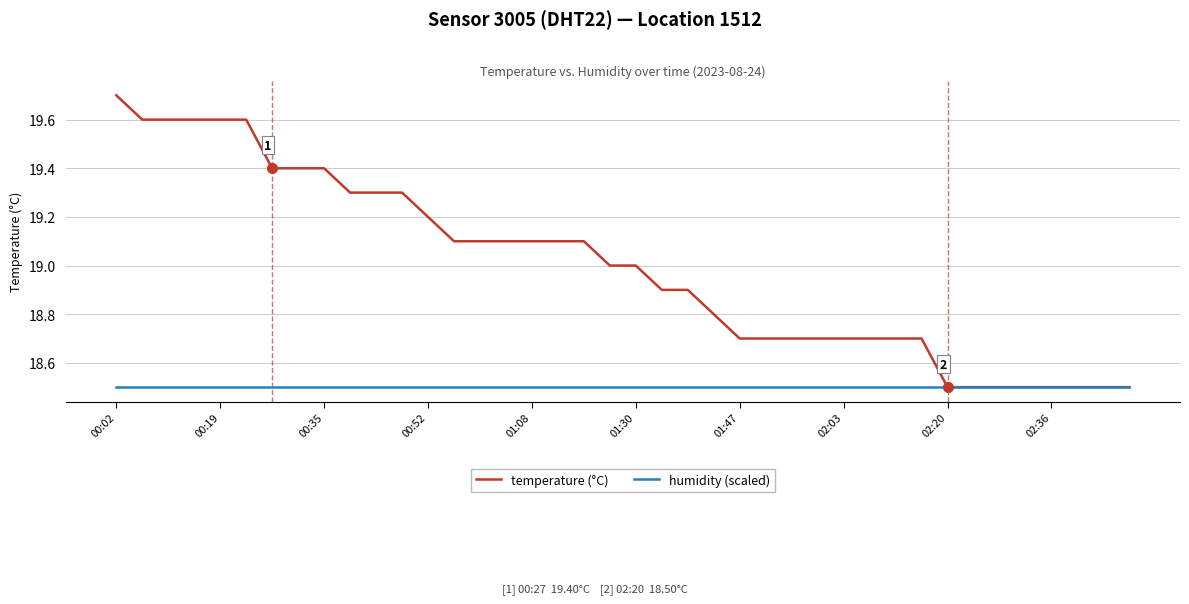

Rank the series by their average value, from highest to lowest.

temperature (°C), humidity (scaled)